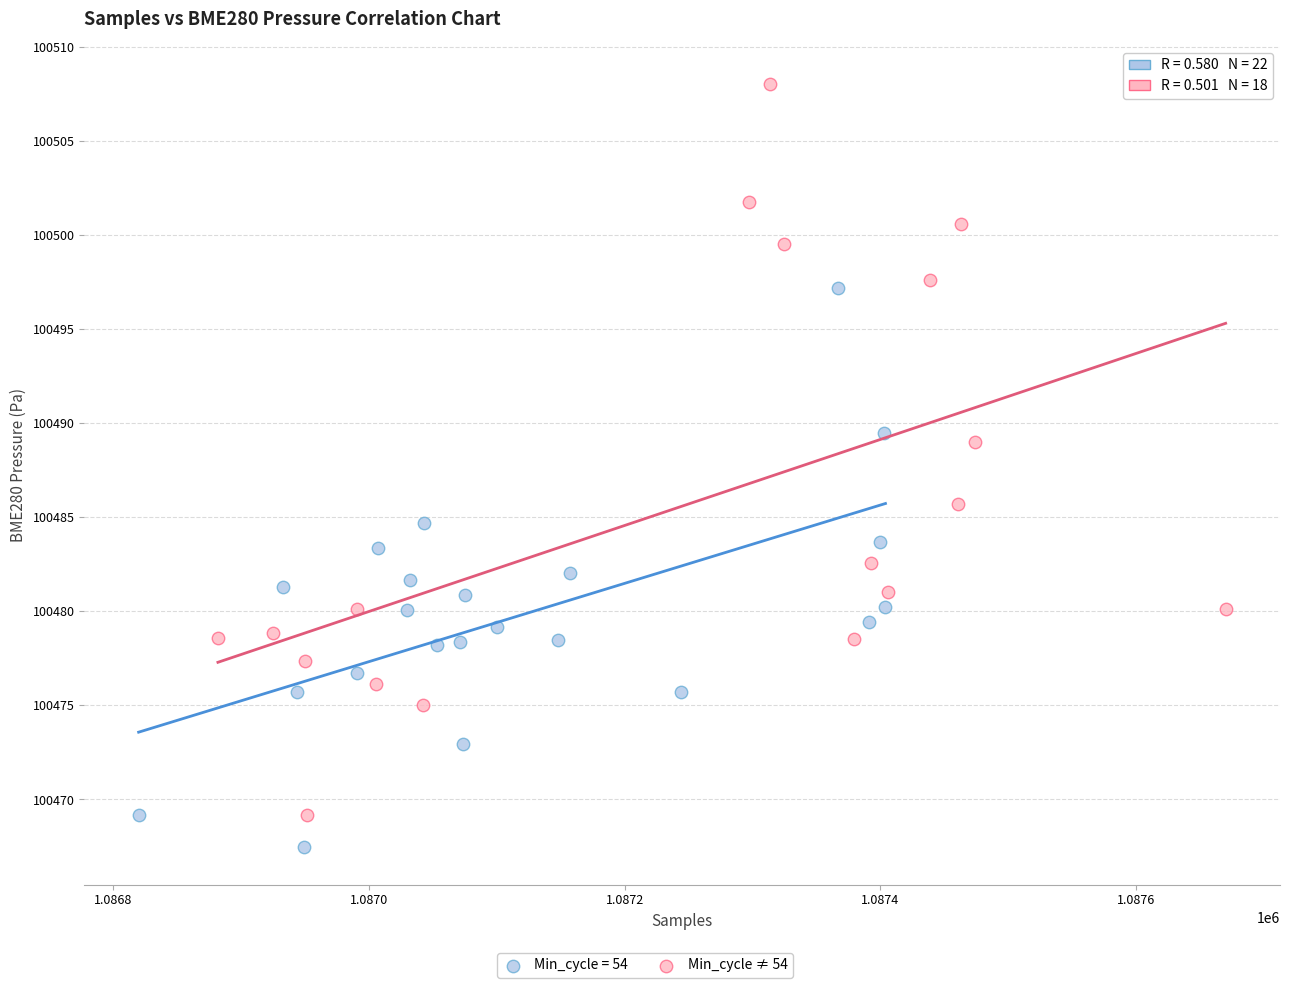

Which series contains the highest Y value?

Min_cycle ≠ 54